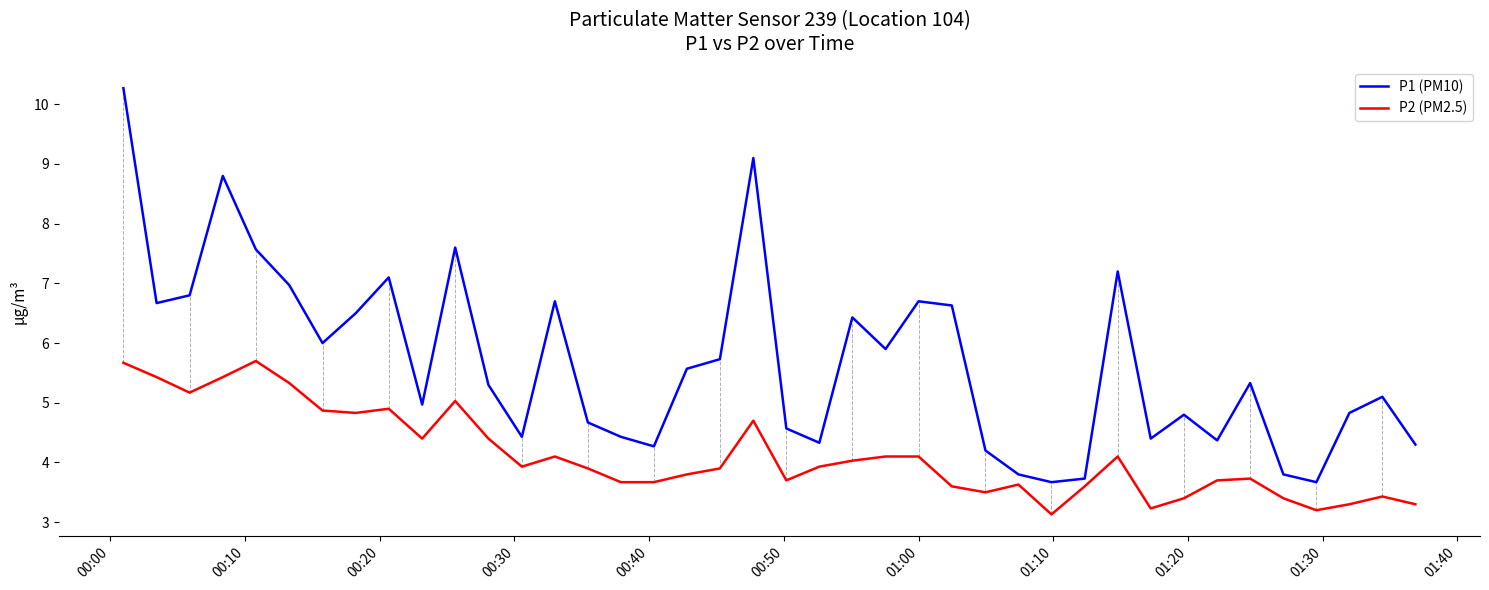

How many lines are shown in the chart?

2